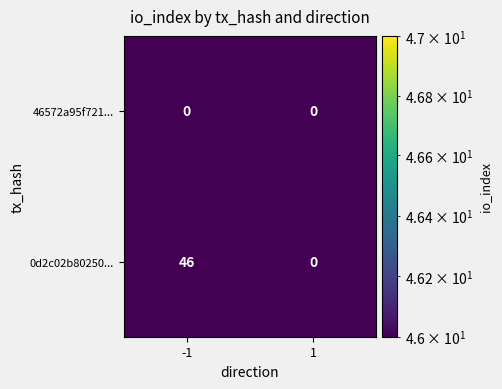

Which series has the largest total across all categories?

0d2c02b80250...